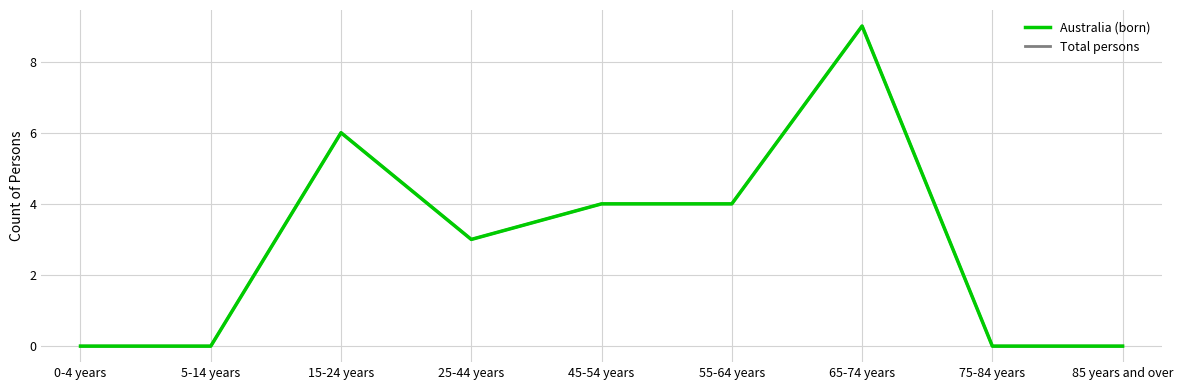

What position from the right is 55-64 years?

4